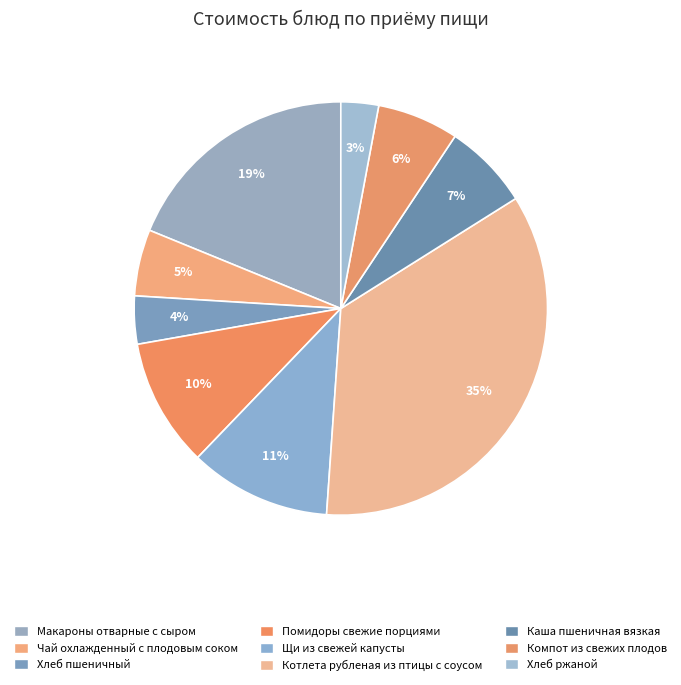

To the nearest percent, what portion does Помидоры свежие порциями represent?

10%